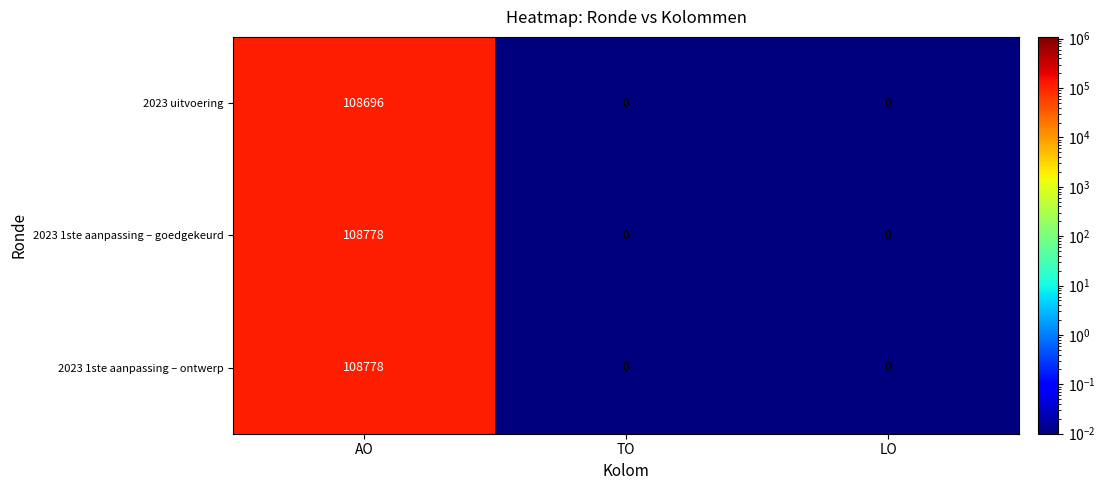

What value does the 2023 1ste aanpassing – ontwerp series have at AO?

108778